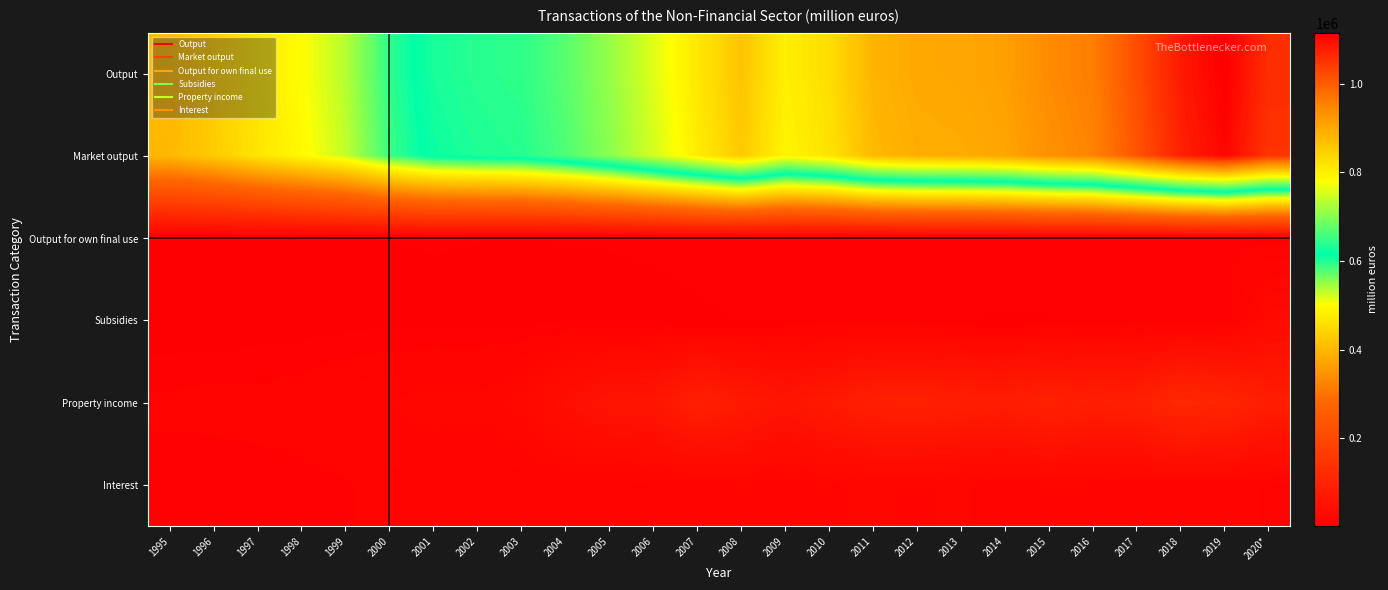

Rank the series by their maximum value, from highest to lowest.

Output, Market output, Property income, Subsidies, Interest, Output for own final use